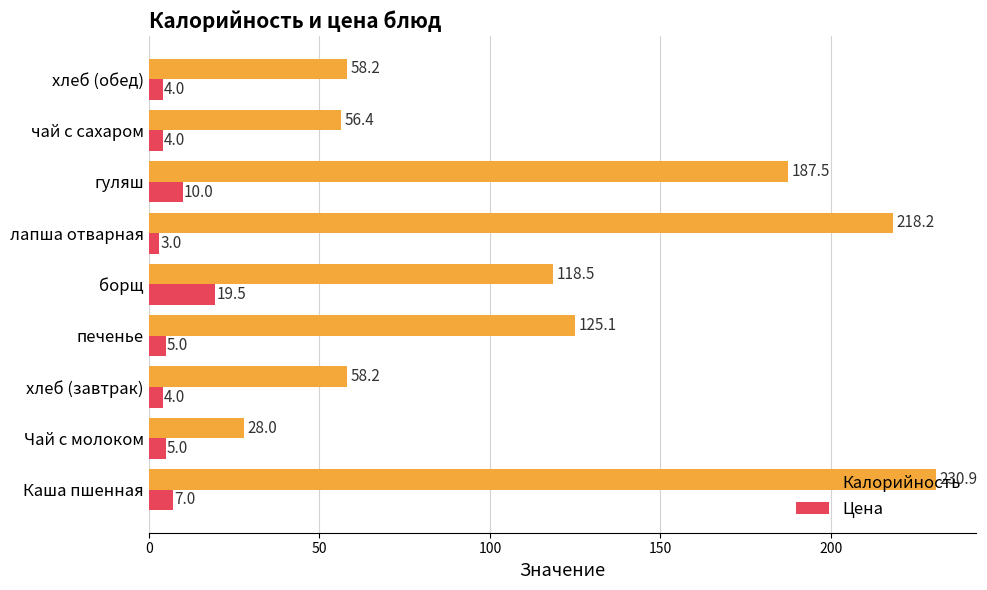

At which label is Цена closest to 11?

гуляш